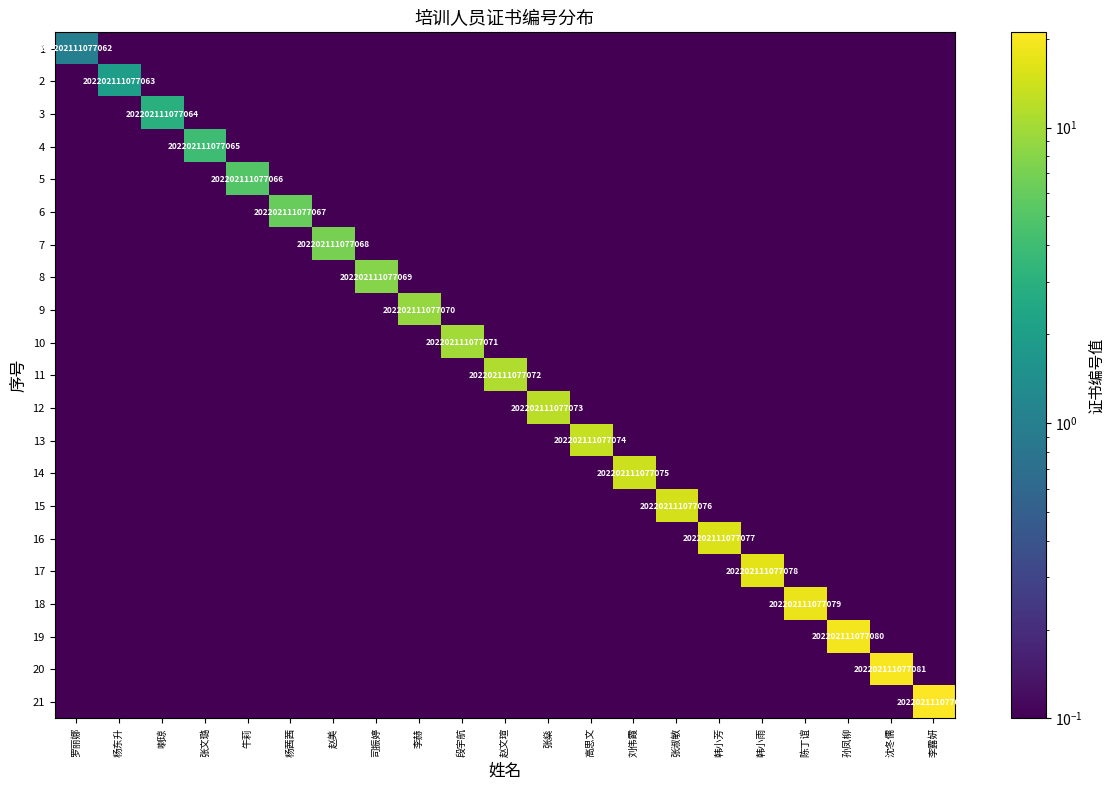

At which category does the chart reach its minimum across all series?

杨东升